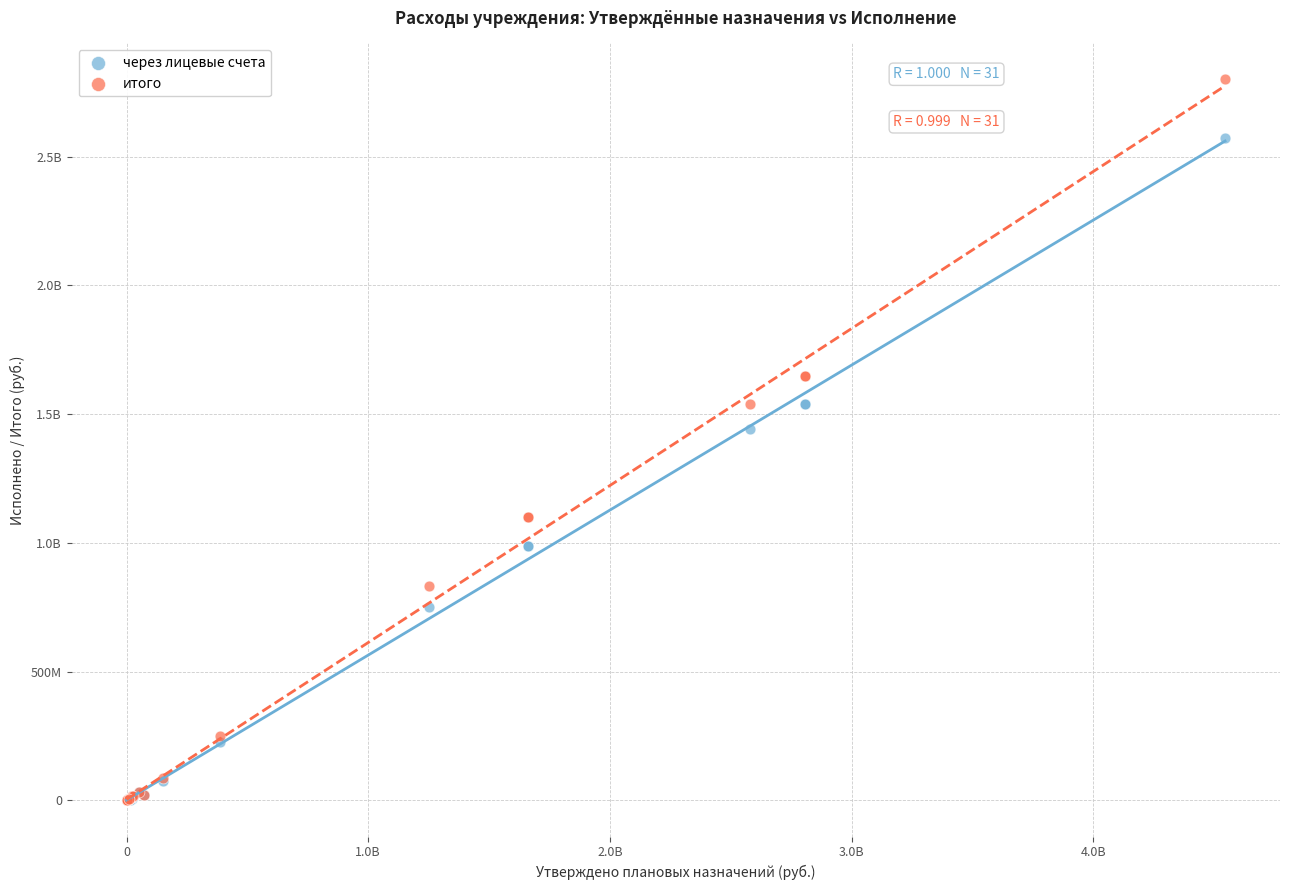

What are all the series names shown in the legend?

через лицевые счета, итого